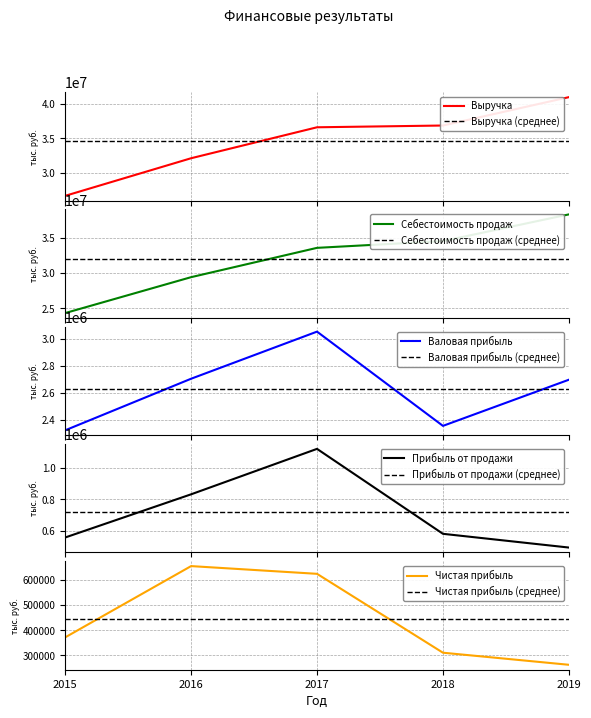

Is the value of Чистая прибыль at 2018 greater than the value of Себестоимость продаж at 2019?

No